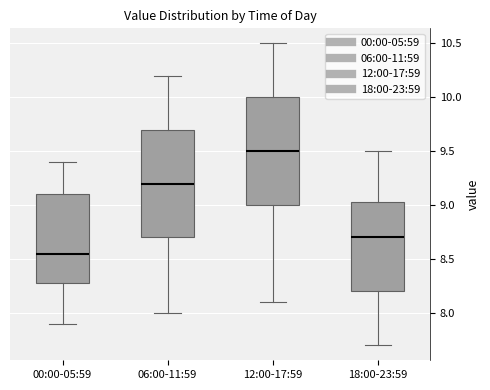

Which box has the lowest median line?

00:00-05:59